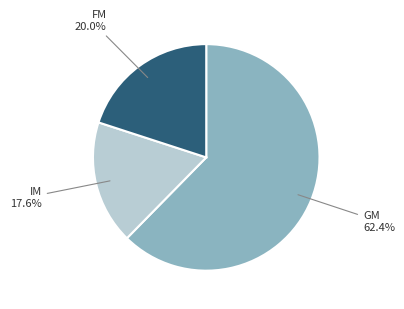

Combined, what portion of the pie is FM and GM?

82.4%